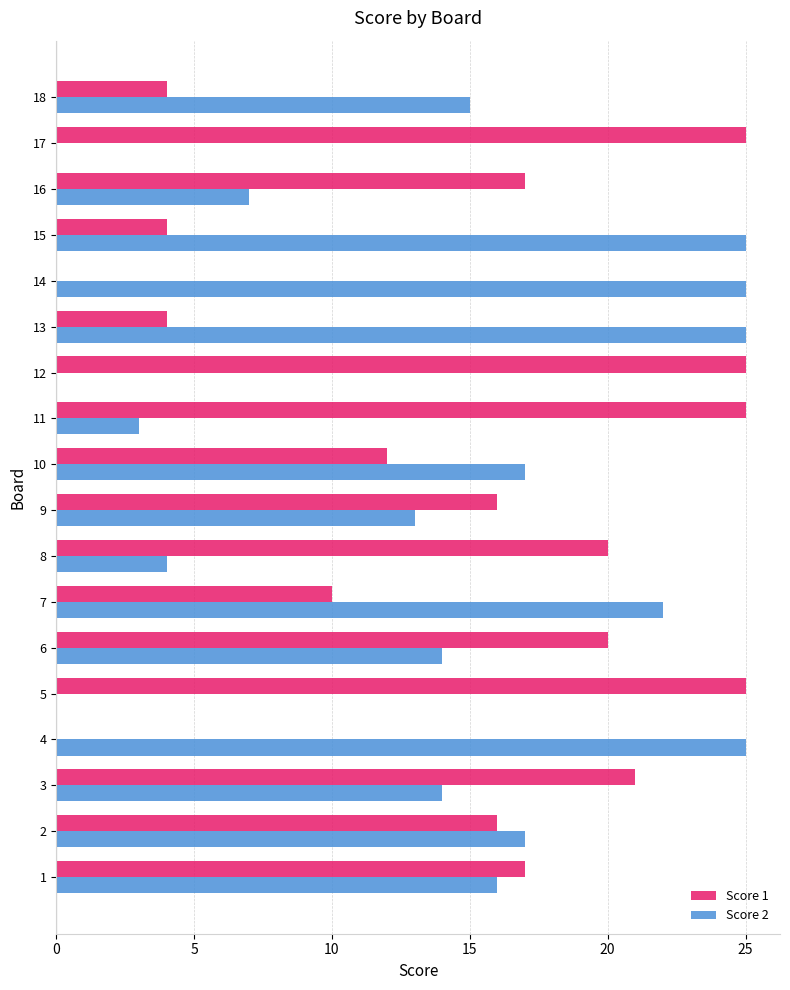

How many categories are shown in the chart?

18